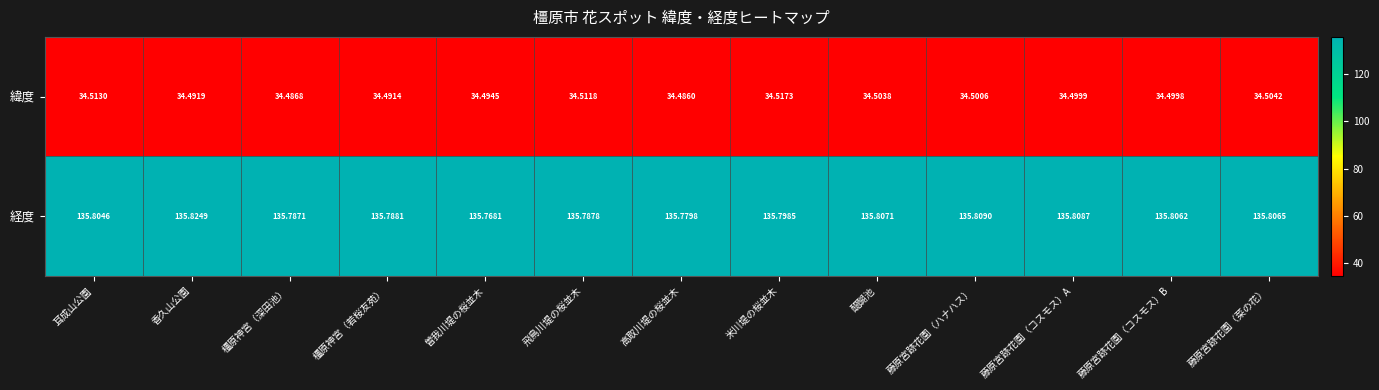

Rank the series at 醍醐池 from highest to lowest value.

経度, 緯度